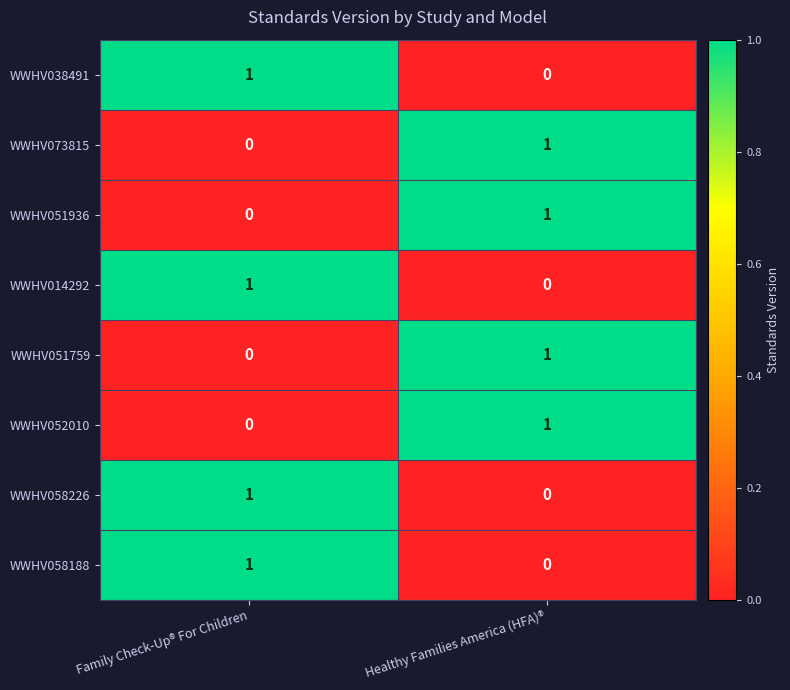

Rank the categories by WWHV051759 value from lowest to highest.

Family Check-Up® For Children, Healthy Families America (HFA)®